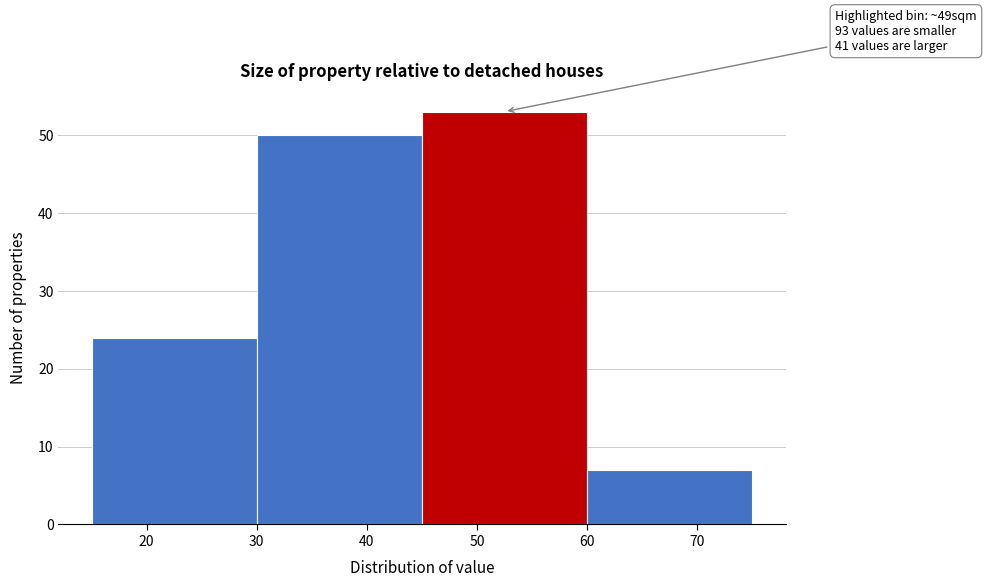

Which range on the x-axis has the tallest bar?

45 to 60